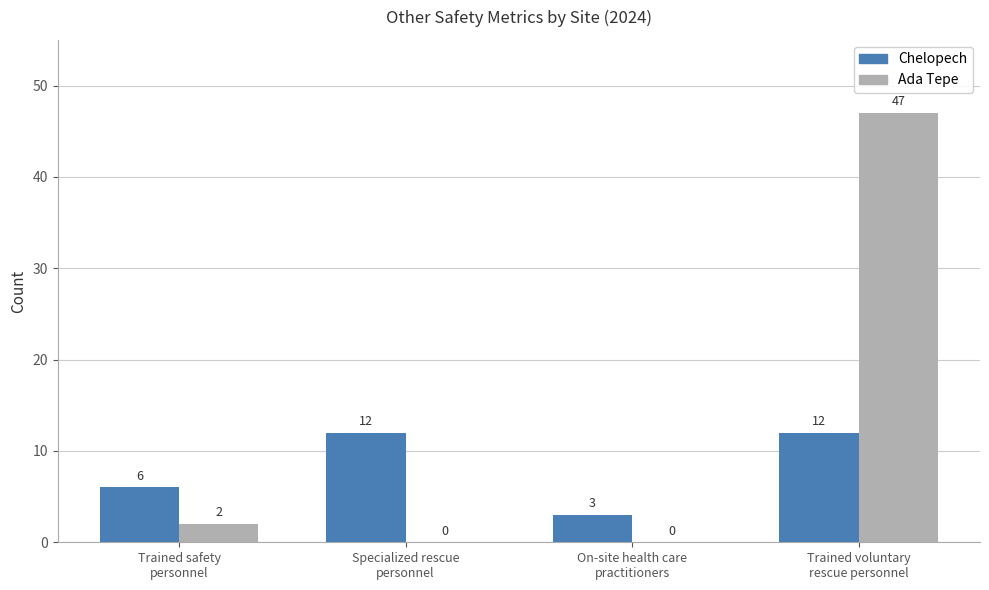

What is the total value across all series at On-site health care
practitioners?

3